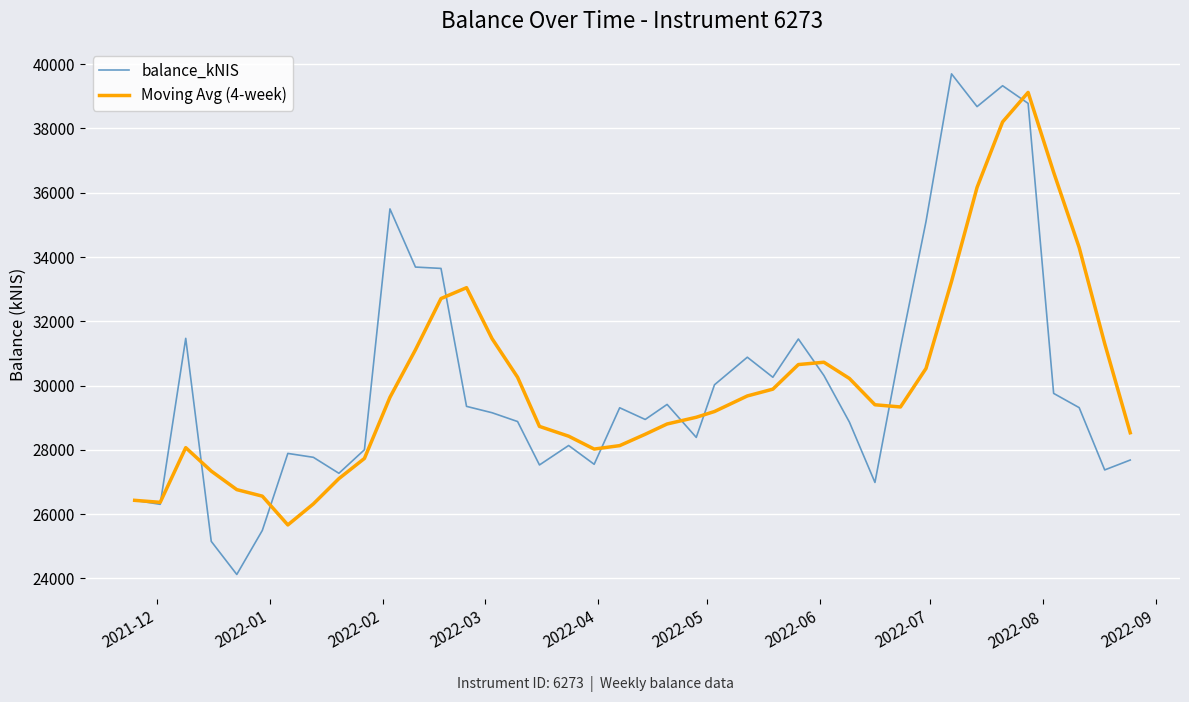

What is the minimum value shown in the chart?

24123.7